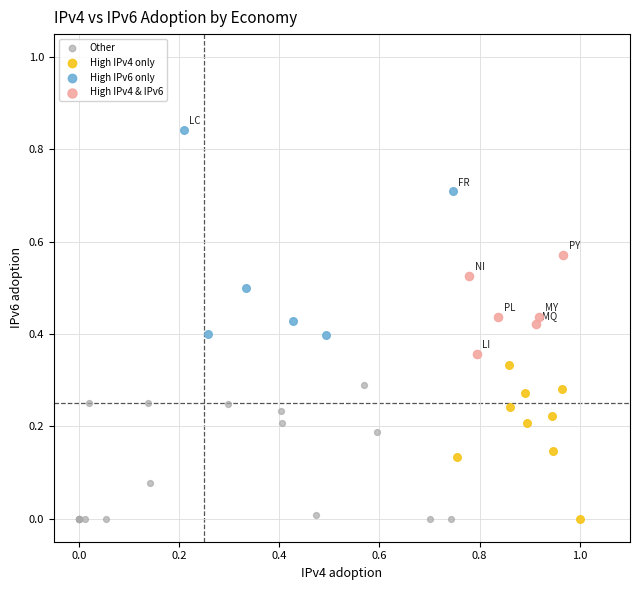

Which series has the largest Y range (max minus min)?

High IPv6 only